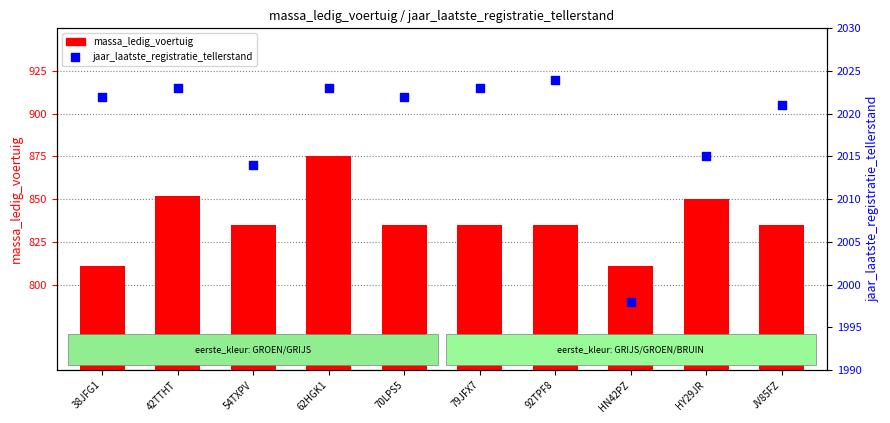

At how many categories does at least one series exceed 1388?

10